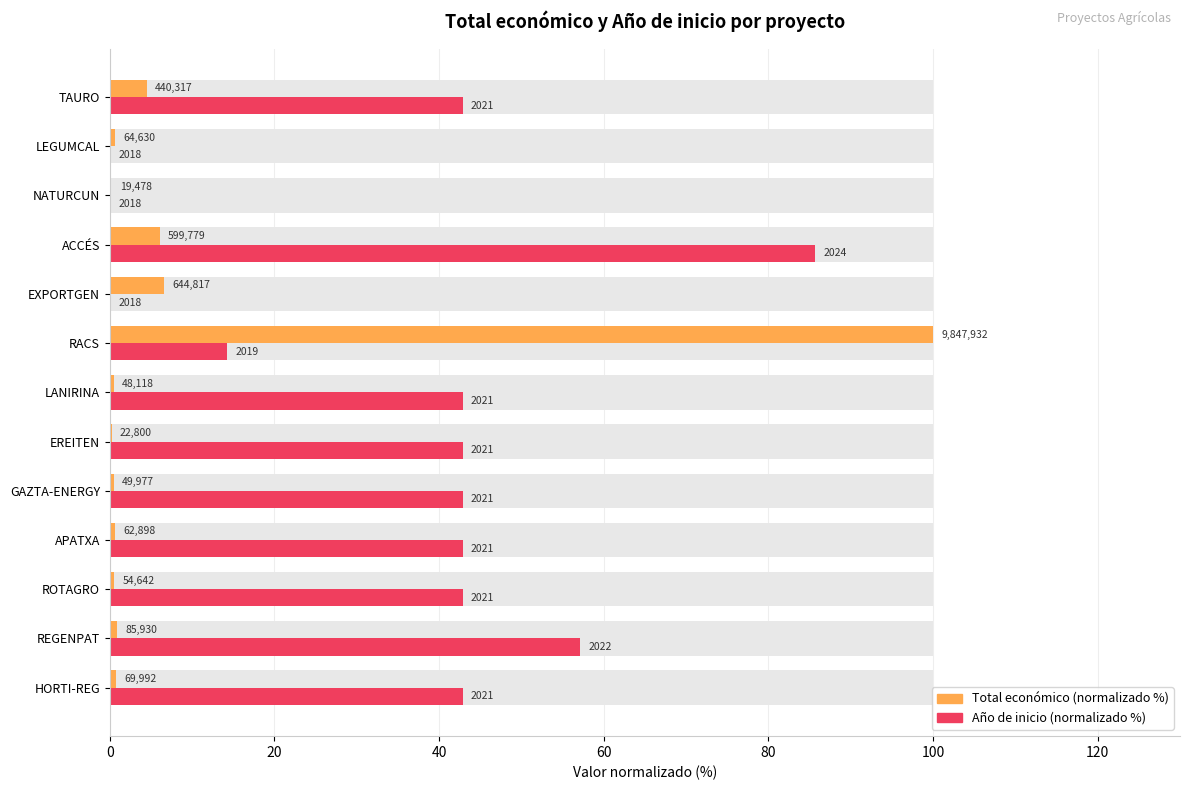

Between HORTI-REG and APATXA, which series saw the biggest shift?

Total económico (normalizado %)